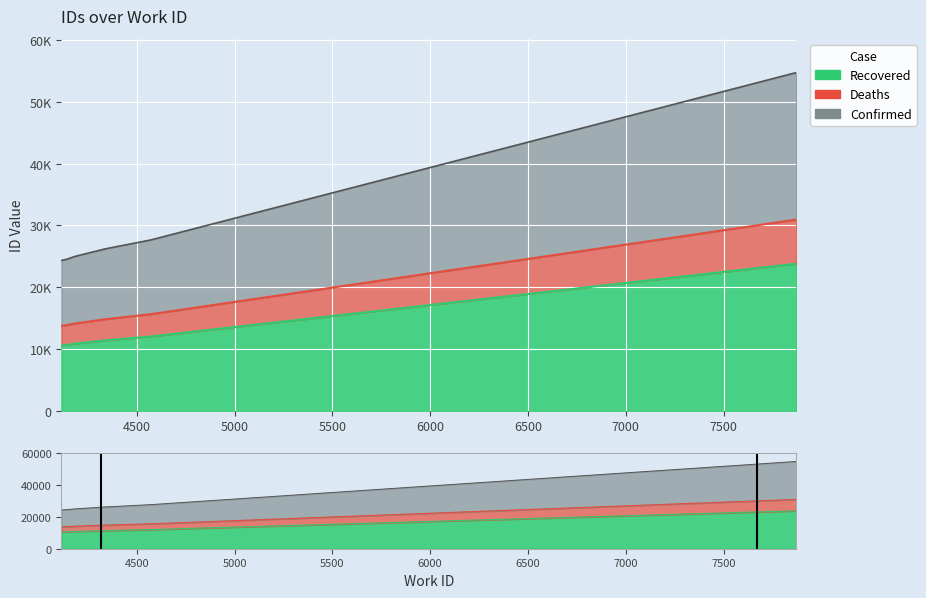

True or false: Deaths and Confirmed cross at least once.

False